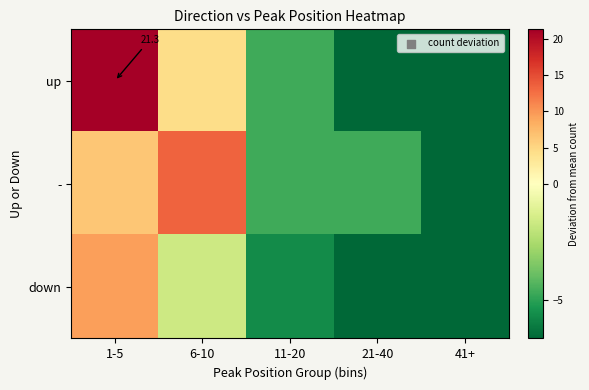

Which series changed the most between 6-10 and 11-20?

-